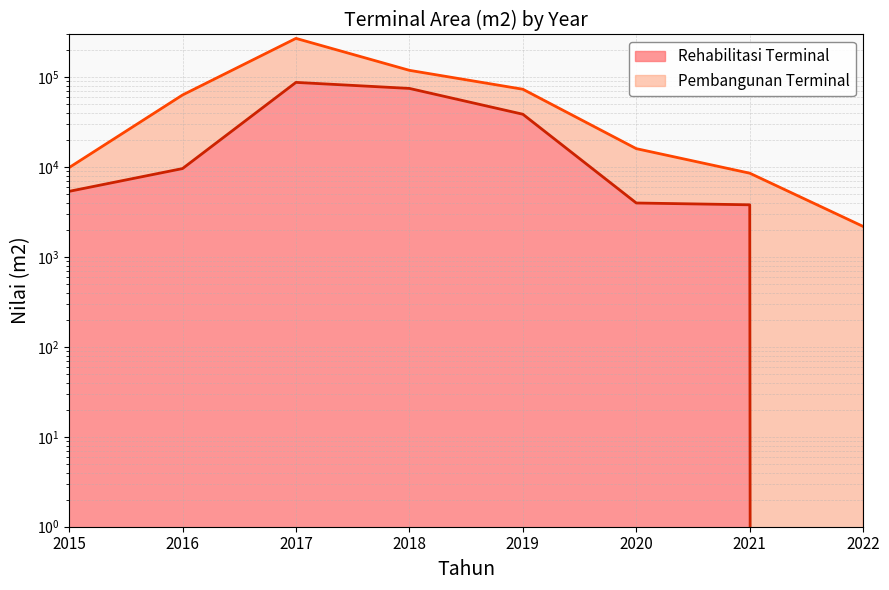

At which category does the data reach its first local peak?

2017